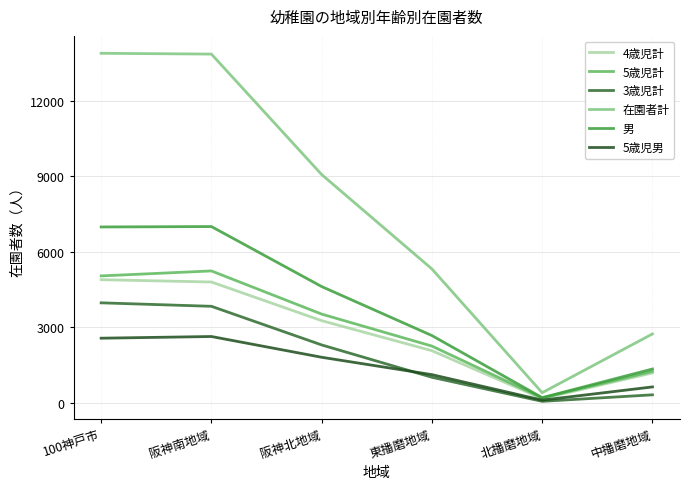

True or false: 在園者計 and 4歳児計 intersect in this chart.

False